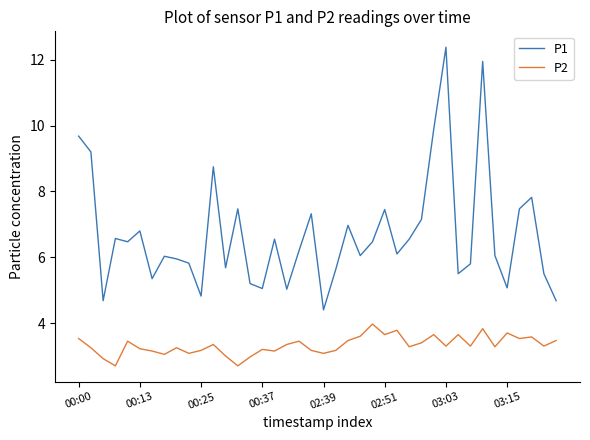

Which series has the largest total across all categories?

P1